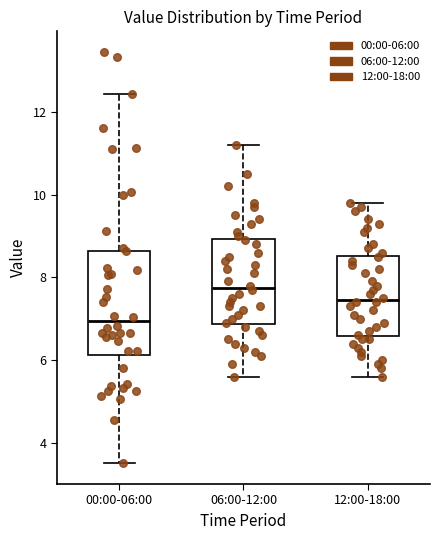

Which box has the highest median line?

06:00-12:00